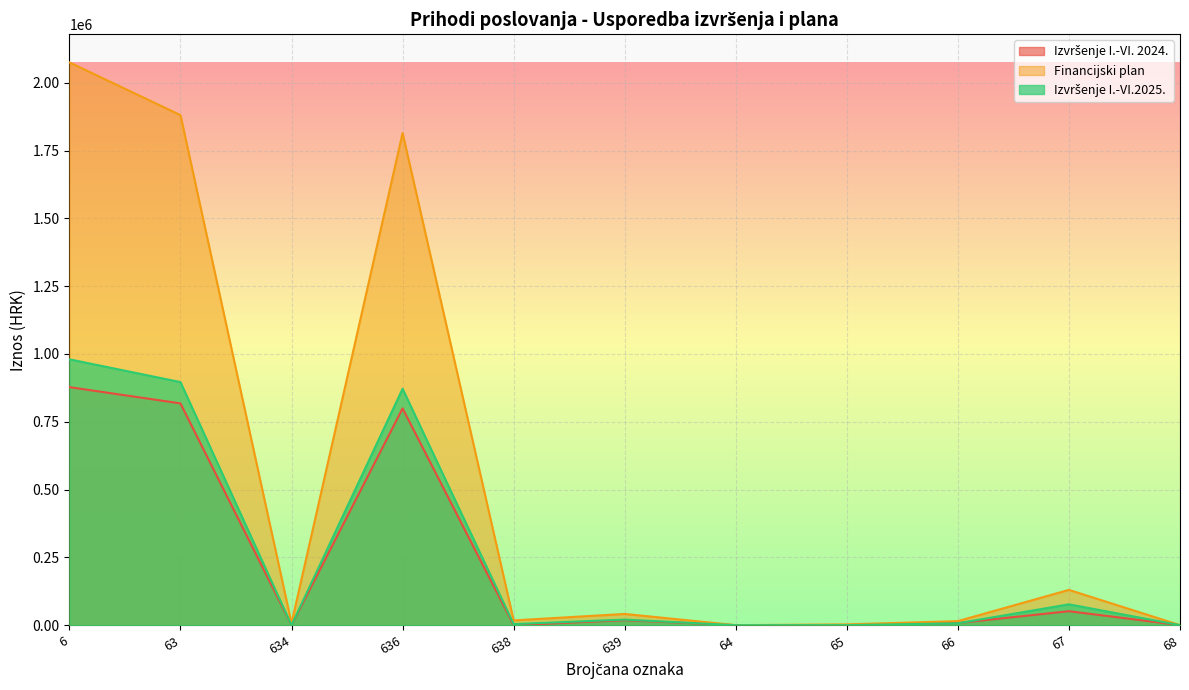

Reading right to left, transcribe all the data shown in this chart.

Izvršenje I.-VI. 2024.: 68=228.0	67=51455.1	66=7910.2	65=316.0	64=0.0	639=18389.5	638=0.0	636=799448.7	634=0.0	63=817838.2	6=877747.4
Financijski plan: 68=100.0	67=130079.6	66=15014.3	65=2900.0	64=100.0	639=41377.2	638=17594.6	636=1814897.4	634=7000.0	63=1880869.2	6=2075340.8
Izvršenje I.-VI.2025.: 68=47.5	67=76864.8	66=6988.8	65=150.1	64=5.0	639=20610.0	638=3990.9	636=871705.5	634=0.0	63=896306.4	6=980362.5